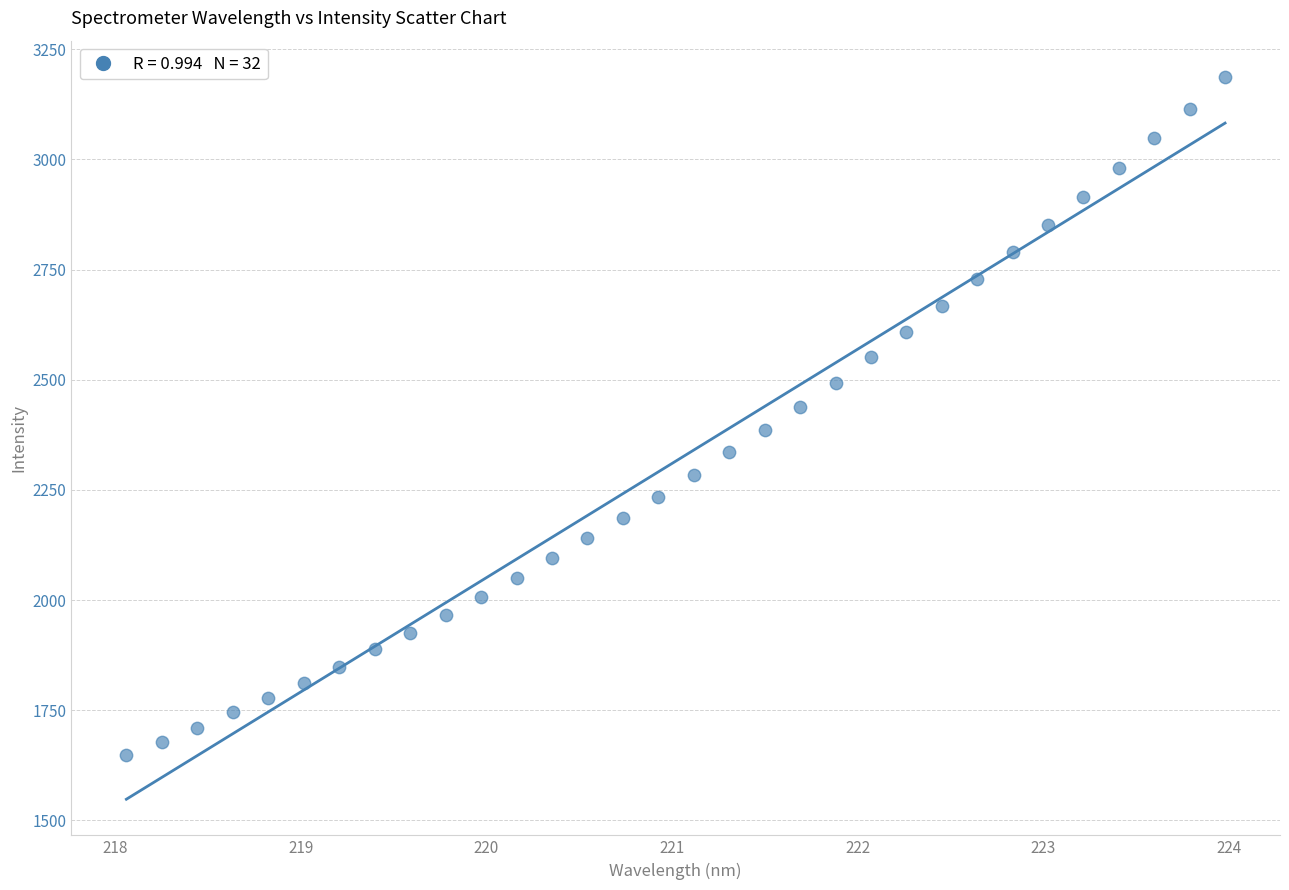

What is the range of X values (max minus min)?

5.9